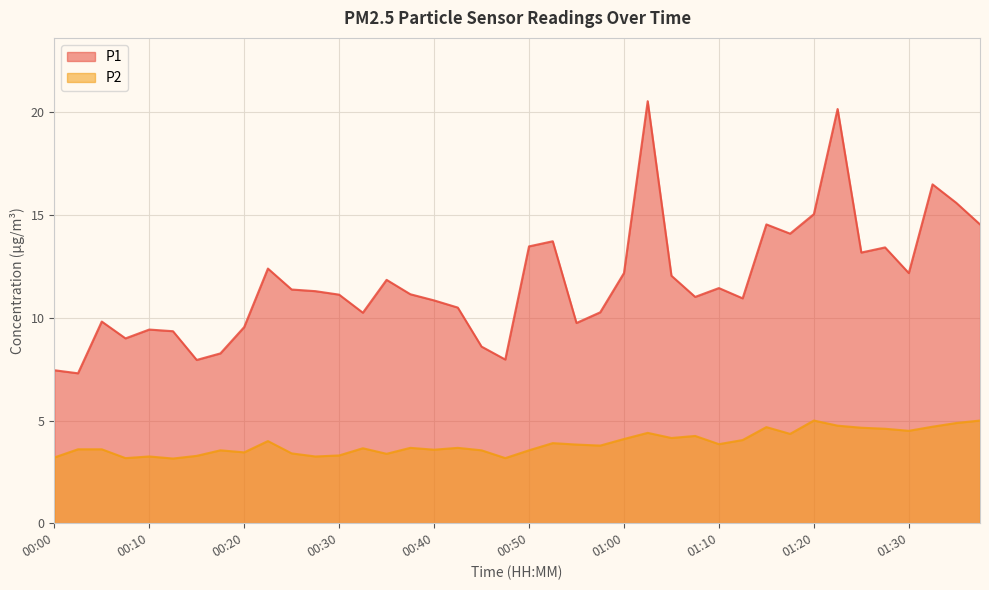

Which category has the highest value in the P2 series?

01:20